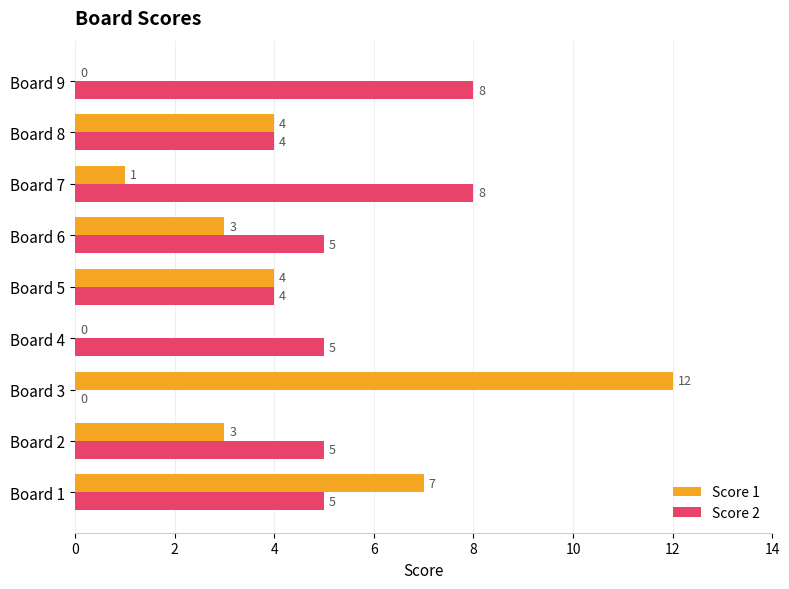

Where is Score 1 nearest to the value 6?

Board 1